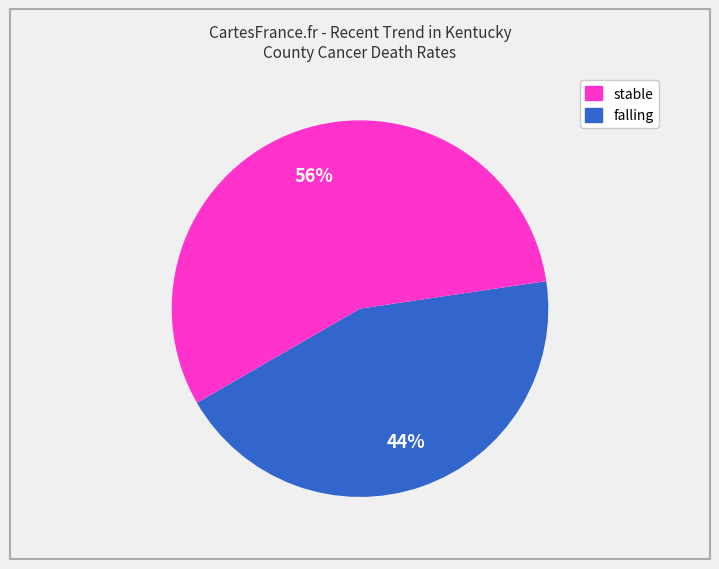

To the nearest percent, what is the average slice percentage?

50%